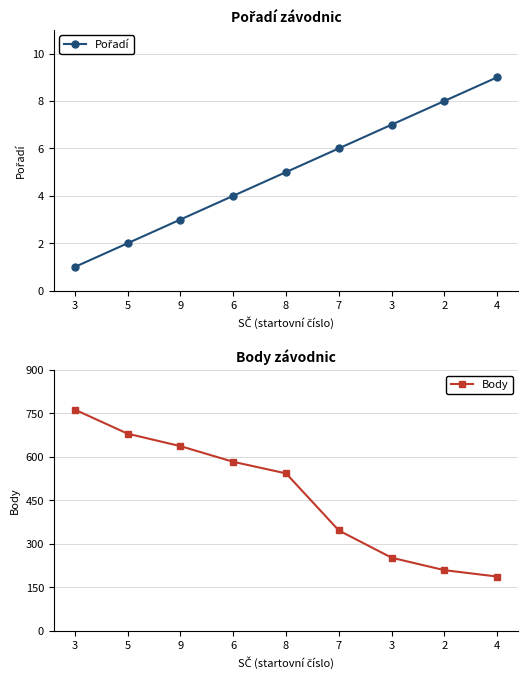

What is the spread (max minus min) of values at 3?

762